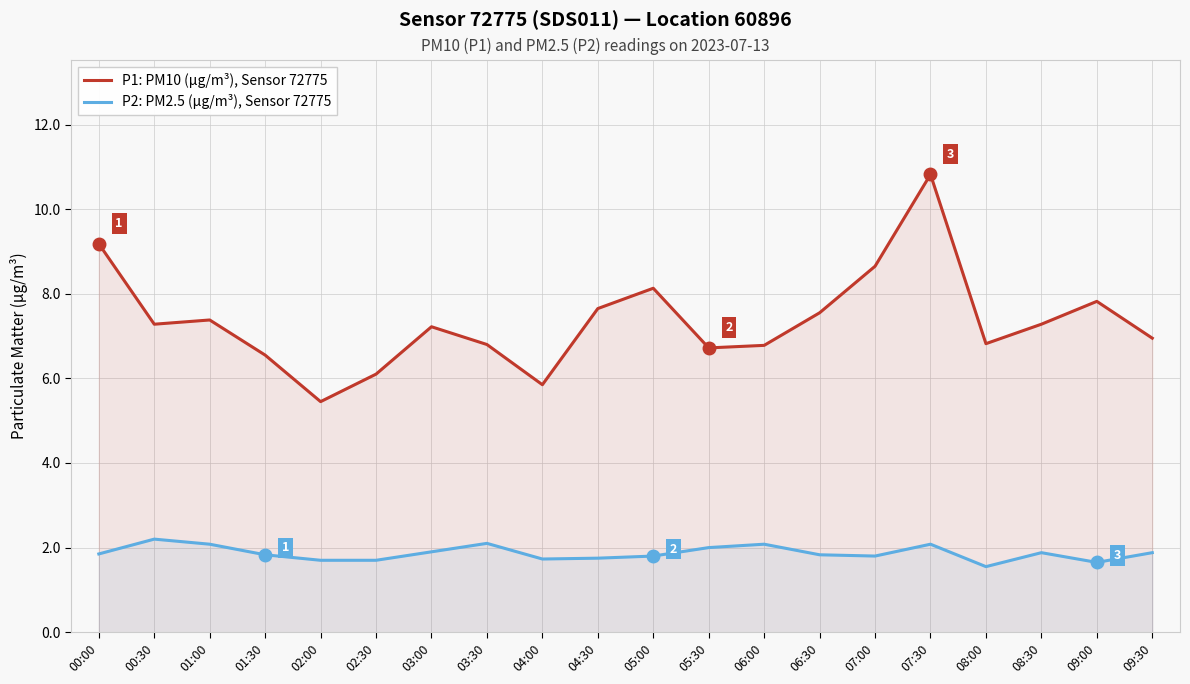

True or false: P1: PM10 (µg/m³), Sensor 72775 and P2: PM2.5 (µg/m³), Sensor 72775 cross at least once.

False